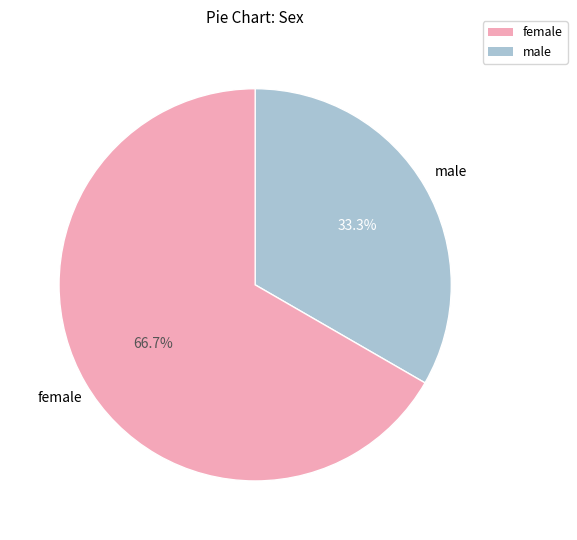

Which category has the smallest portion of the pie?

male